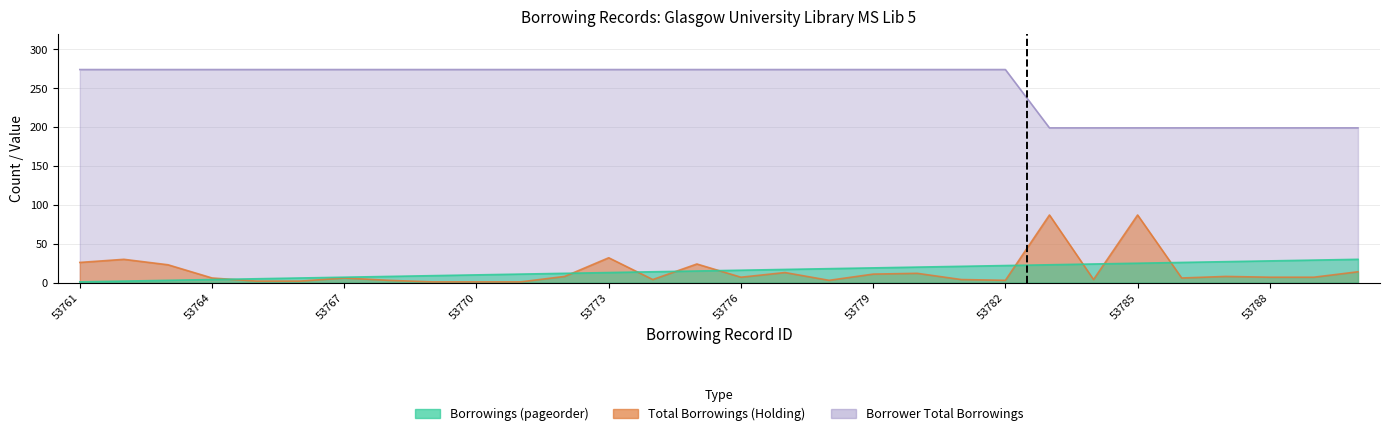

Does the chart have visible grid lines?

Yes